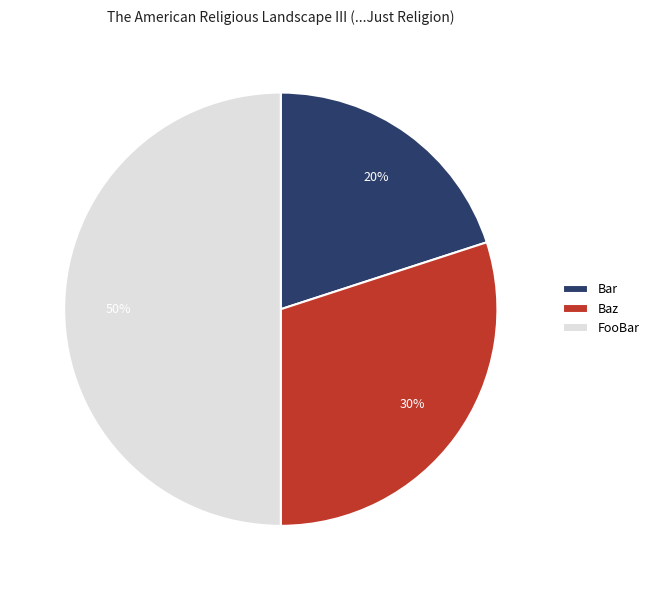

What is the ratio of the value at Bar to the value at Baz?

0.7